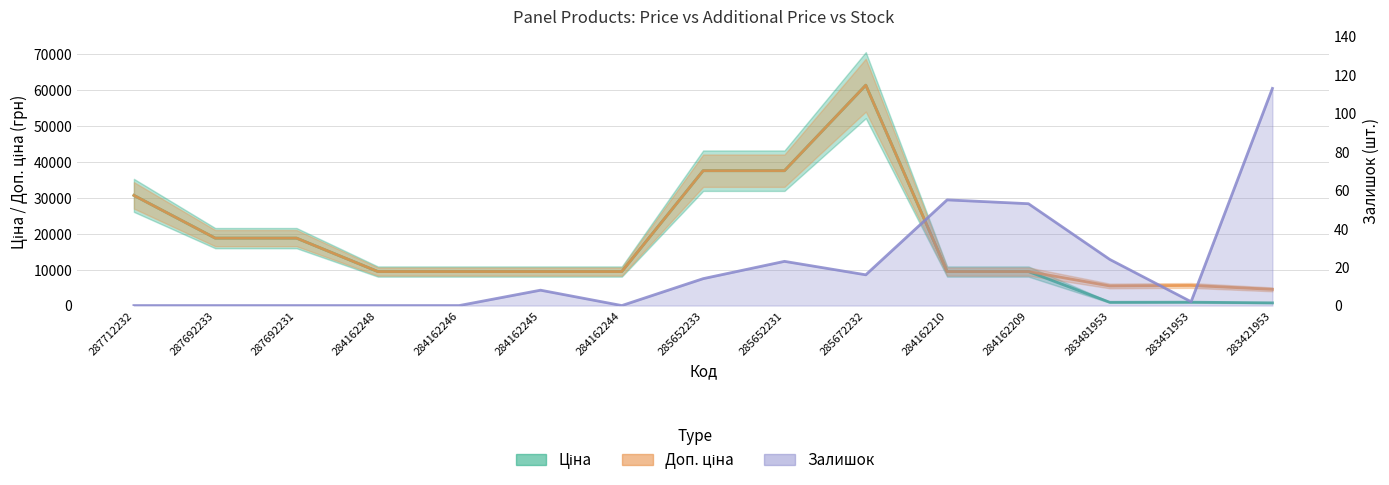

What is the label of the 7th point from the left?

284162244